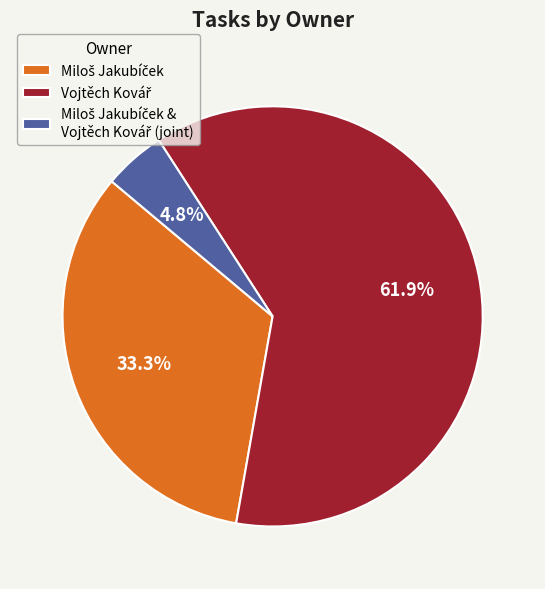

Does any single category account for the majority?

Yes